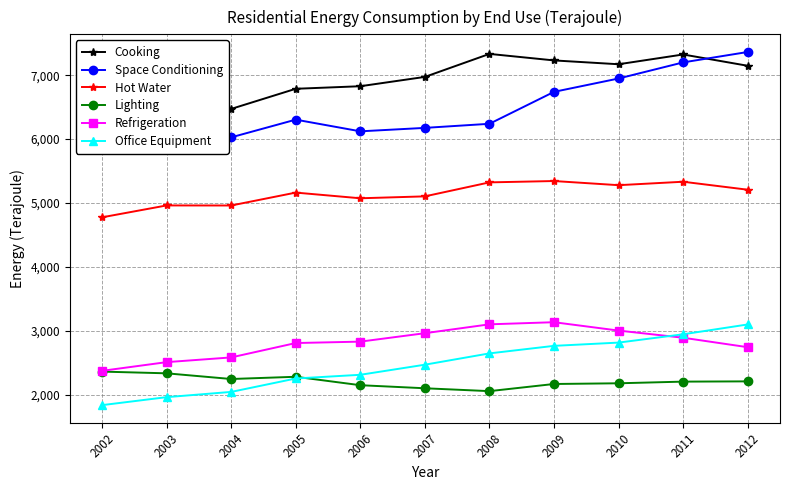

Reading left to right, list all the values displayed in this chart.

Cooking: 6087	6425	6473	6788	6828	6974	7334	7232	7172	7325	7148
Space Conditioning: 5988	6087	6028	6305	6122	6176	6240	6740	6949	7201	7364
Hot Water: 4776	4962	4961	5163	5074	5104	5323	5344	5279	5333	5208
Lighting: 2361	2334	2245	2280	2148	2100	2055	2167	2178	2204	2208
Refrigeration: 2373	2509	2583	2808	2830	2962	3101	3134	3003	2891	2743
Office Equipment: 1836	1961	2043	2253	2311	2469	2646	2764	2815	2945	3099